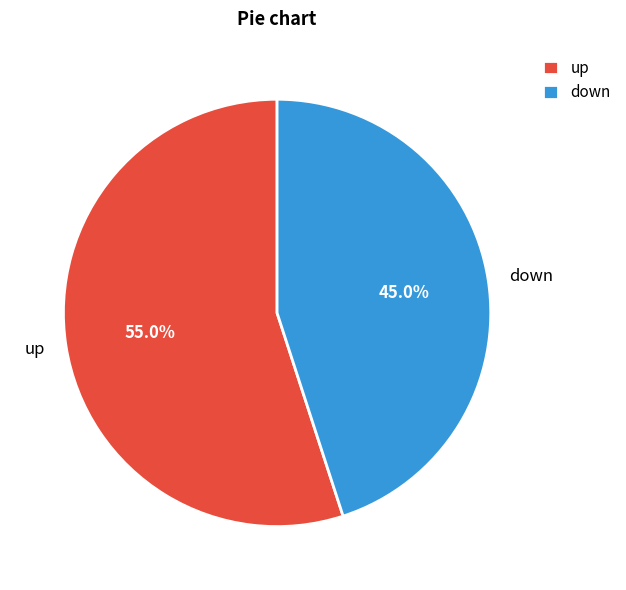

To the nearest percent, what portion does up represent?

55%